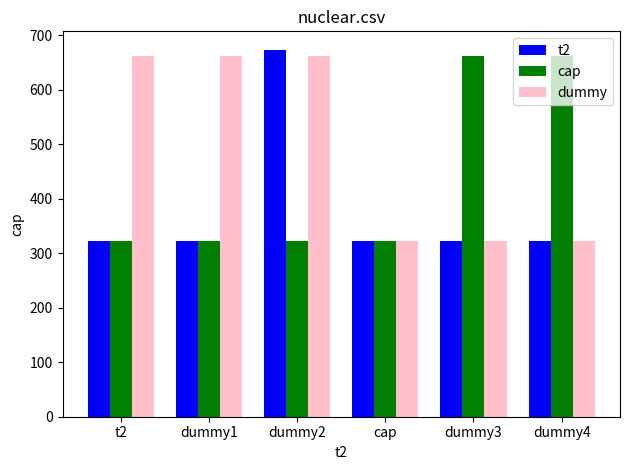

Which series has the largest total across all categories?

dummy